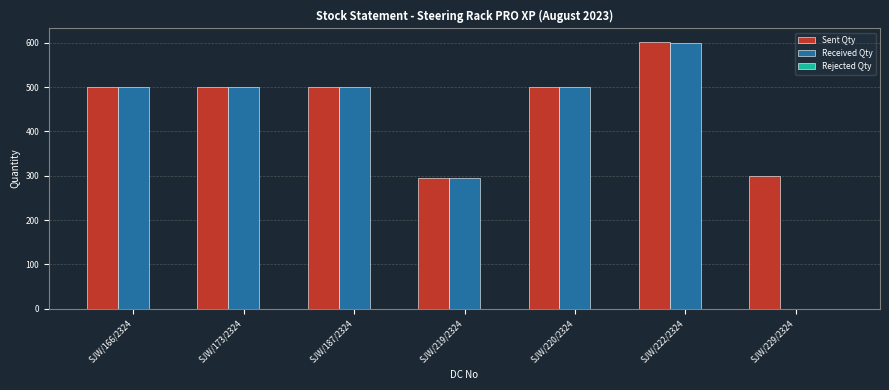

Is it true that Sent Qty equals 897 at SJW/166/2324?

False